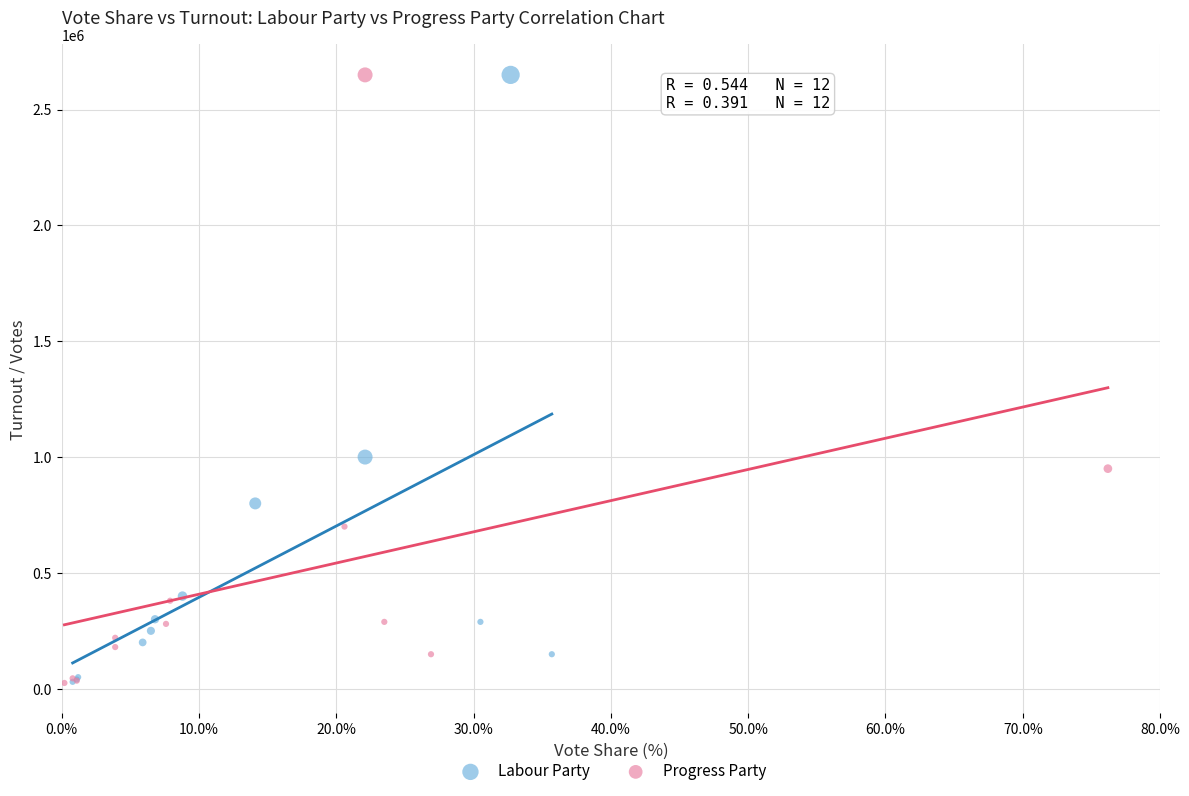

Which series has the widest spread of Y values?

Progress Party